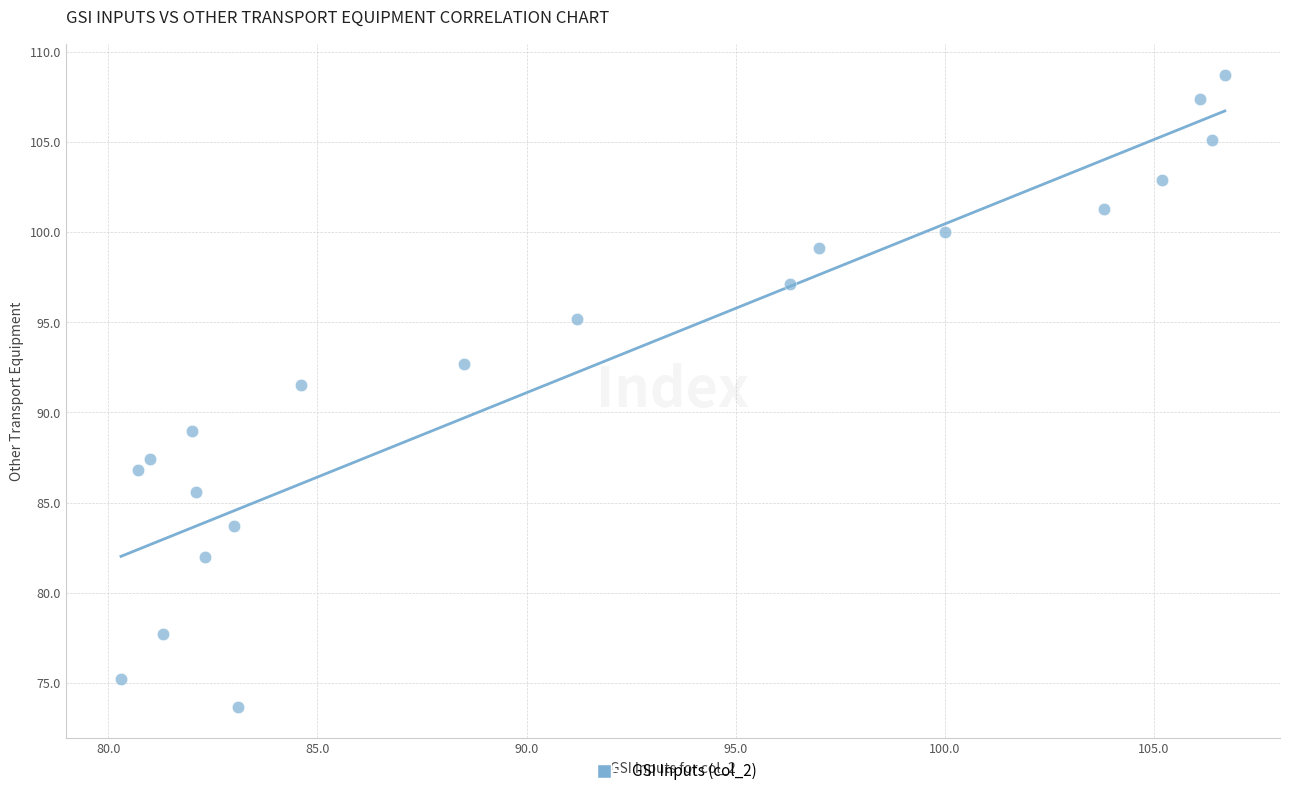

What Y value in the scatter plot is closest to 91?

91.5